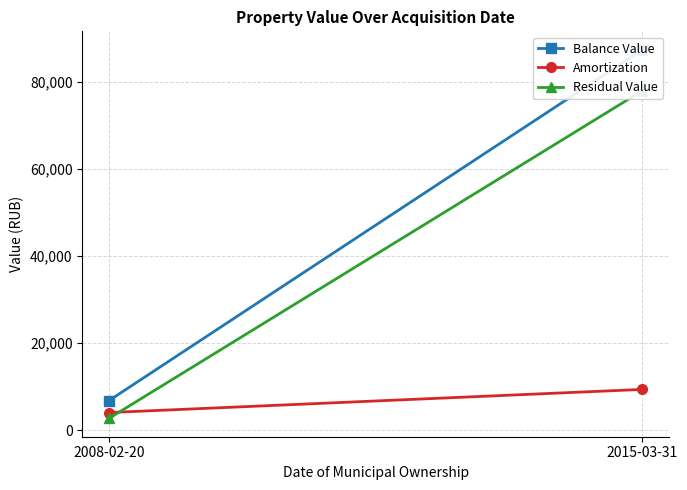

What position from the left is 2015-03-31?

2